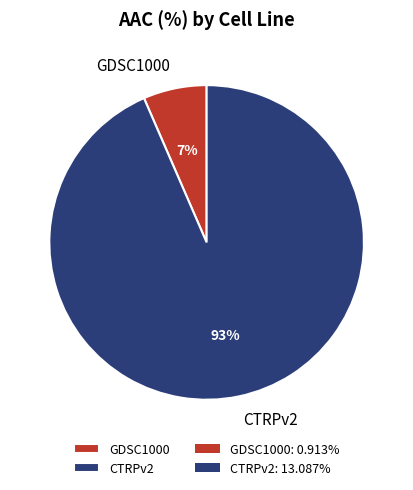

Between CTRPv2 and GDSC1000, which is larger?

CTRPv2